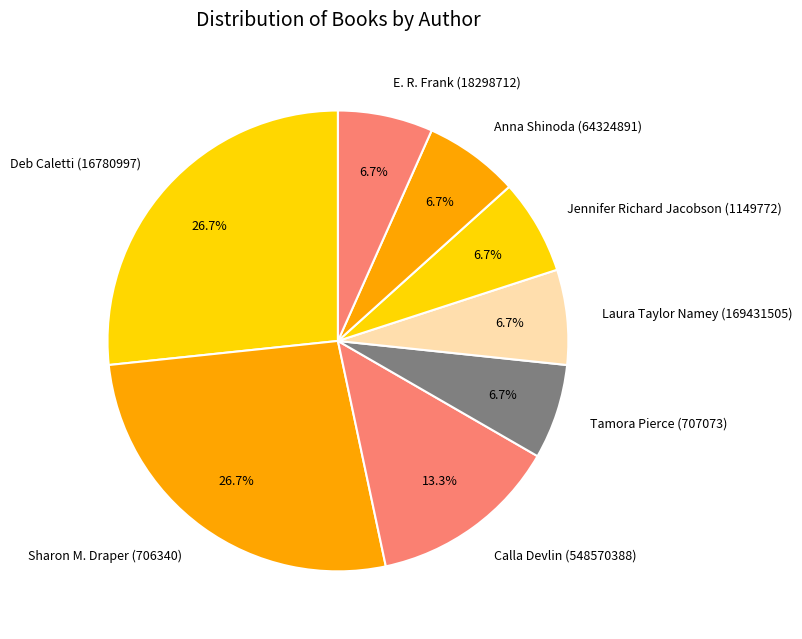

Does any single category account for the majority?

No